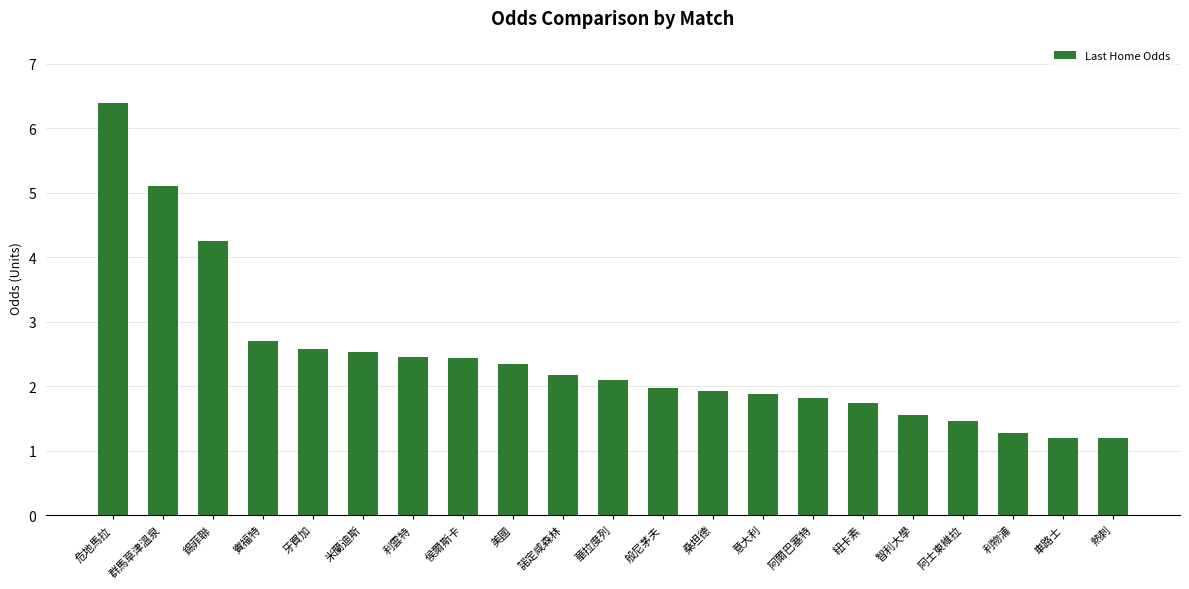

What is the change in value from 危地馬拉 to 利雲特?

-3.9